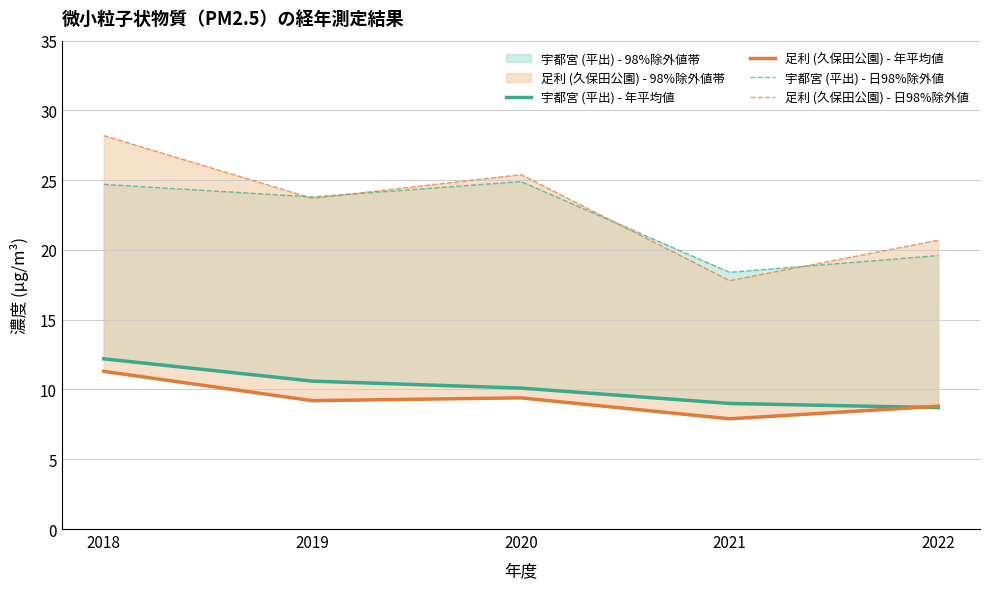

What value does the 宇都宮 (平出) - 日98%除外値 series have at 2019?

23.8